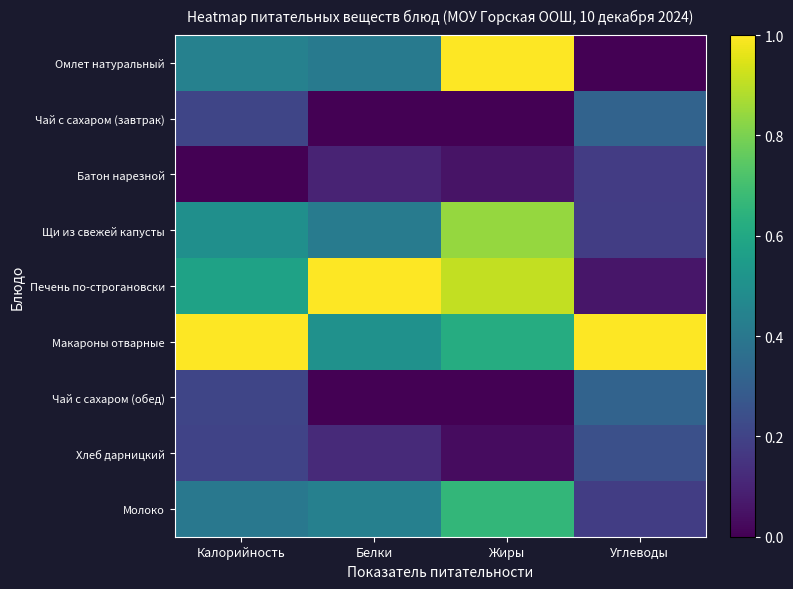

Which has a higher value, Белки or Углеводы?

Белки